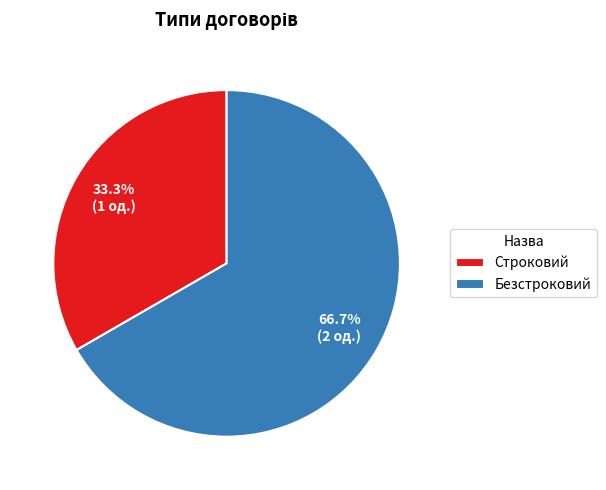

Combined, what portion of the pie is Строковий and Безстроковий?

100.0%